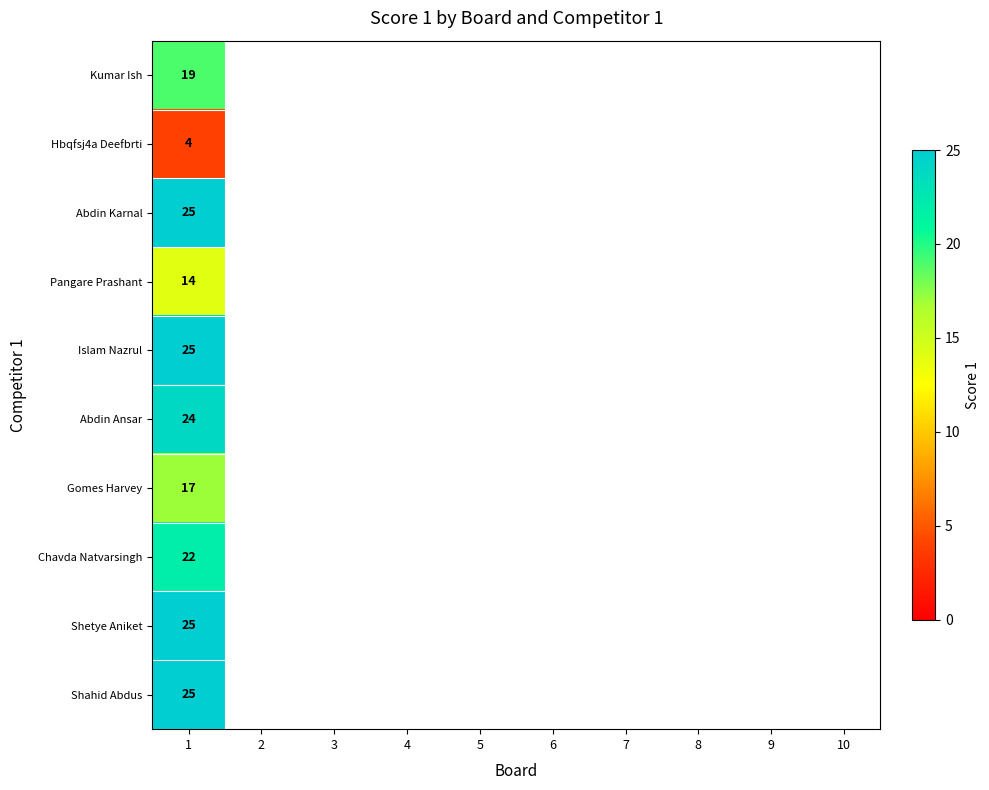

At how many categories does at least one series exceed 20?

1